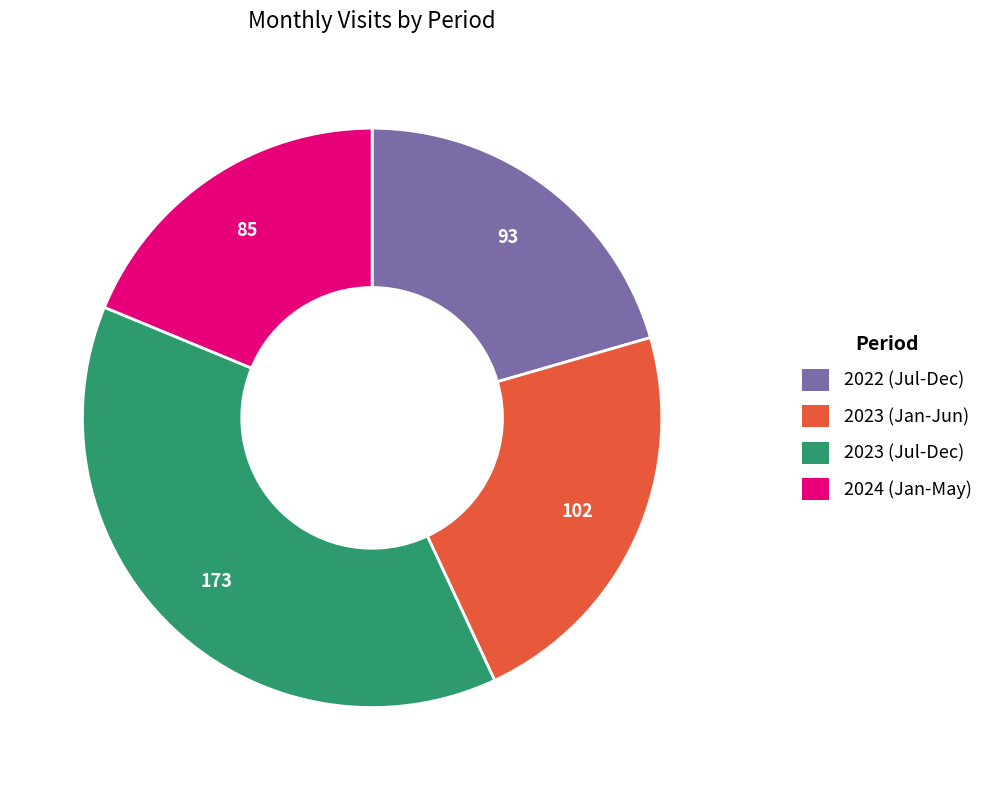

Is there any slice that represents more than half of the pie?

No